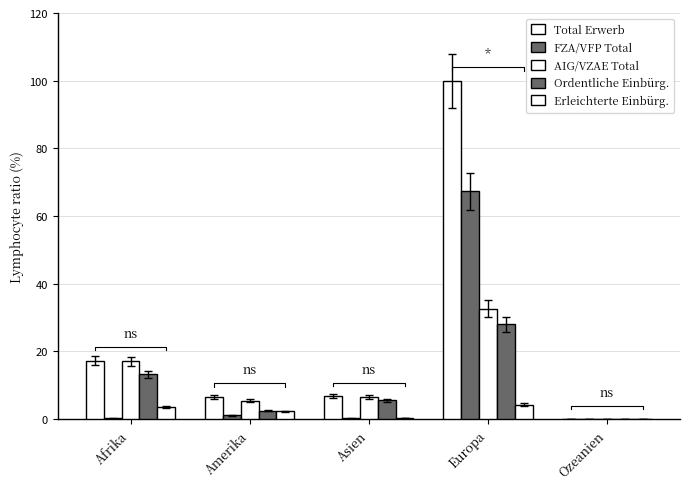

Reading left to right, extract all data points from this chart.

Total Erwerb: 17.3	6.6	6.8	100.0	0.0
FZA/VFP Total: 0.2	1.2	0.2	67.3	0.0
AIG/VZAE Total: 17.1	5.4	6.6	32.7	0.0
Ordentliche Einbürg.: 13.2	2.5	5.6	28.0	0.0
Erleichterte Einbürg.: 3.7	2.3	0.4	4.3	0.0